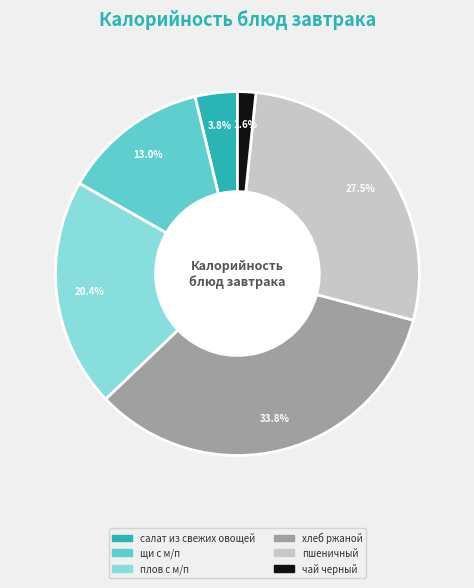

How many segments does this pie chart have?

6